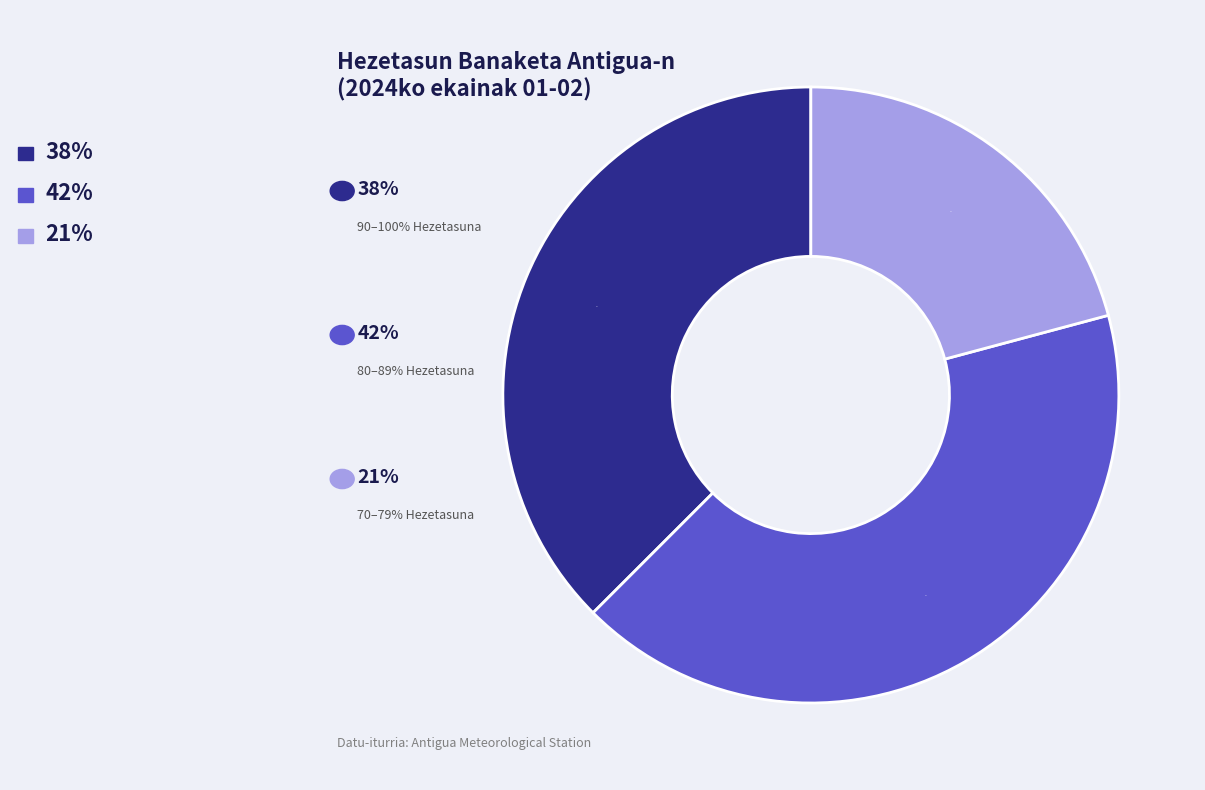

To the nearest percent, what is the difference between the largest and smallest slice percentages?

21%